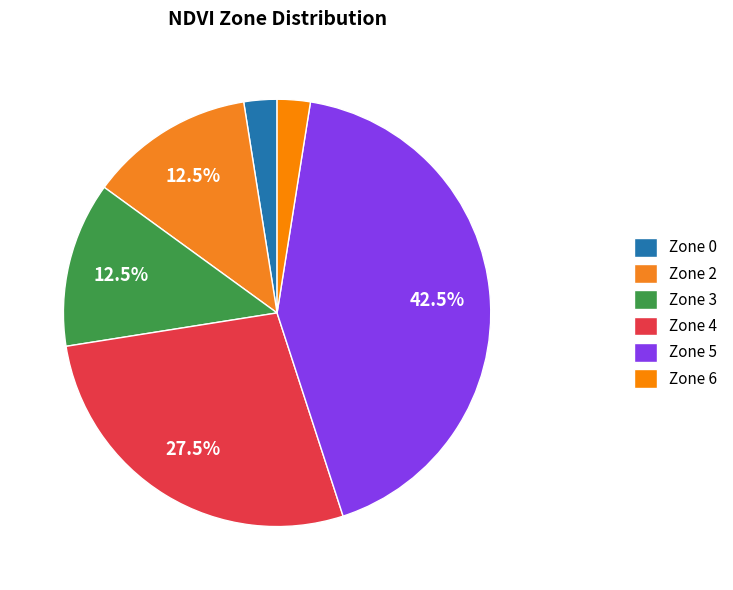

Is it true that Zone 5 is 22% of the pie?

False